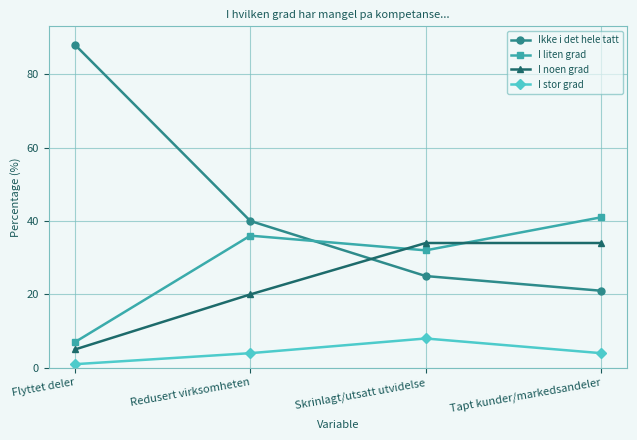

Which label corresponds to the smallest value in the chart?

Flyttet deler